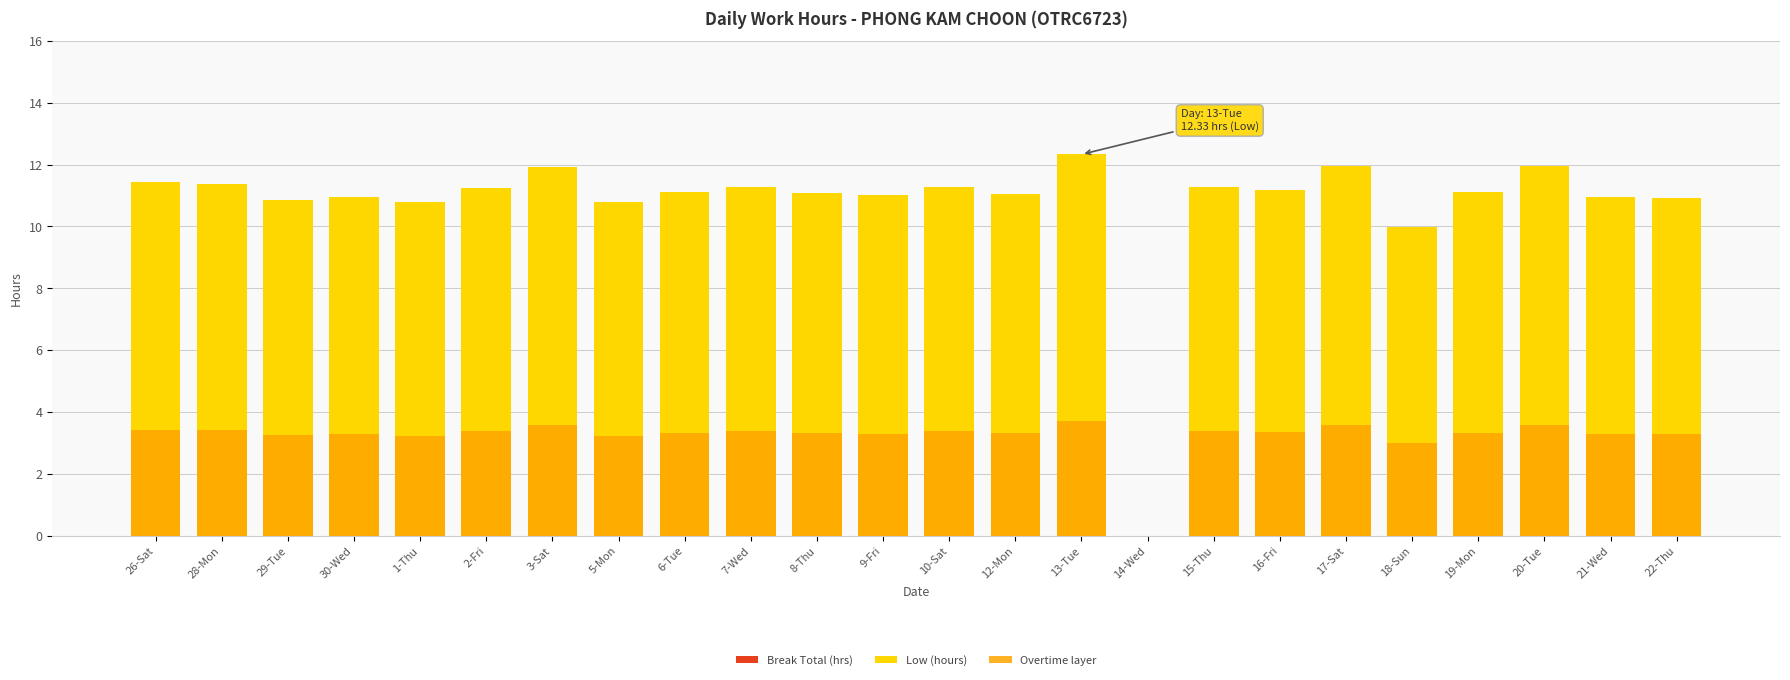

Reading left to right, transcribe all the data shown in this chart.

Break Total (hrs): 0.0	0.0	0.0	0.0	0.0	0.0	0.0	0.0	0.0	0.0	0.0	0.0	0.0	0.0	0.0	0.0	0.0	0.0	0.0	0.0	0.0	0.0	0.0	0.0
Low (hours): 11.4	11.4	10.8	10.9	10.8	11.2	11.9	10.8	11.1	11.3	11.1	11.0	11.3	11.1	12.3	0.0	11.3	11.2	11.9	10.0	11.1	11.9	10.9	10.9
Overtime layer: 3.4	3.4	3.3	3.3	3.2	3.4	3.6	3.2	3.3	3.4	3.3	3.3	3.4	3.3	3.7	0.0	3.4	3.4	3.6	3.0	3.3	3.6	3.3	3.3